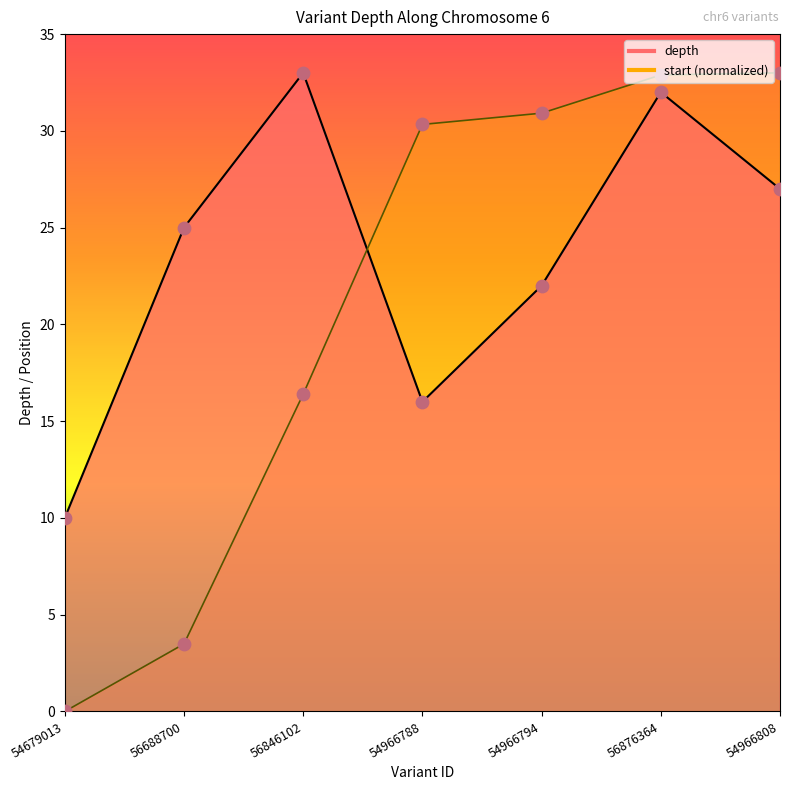

Which series contains the lowest Y value?

start